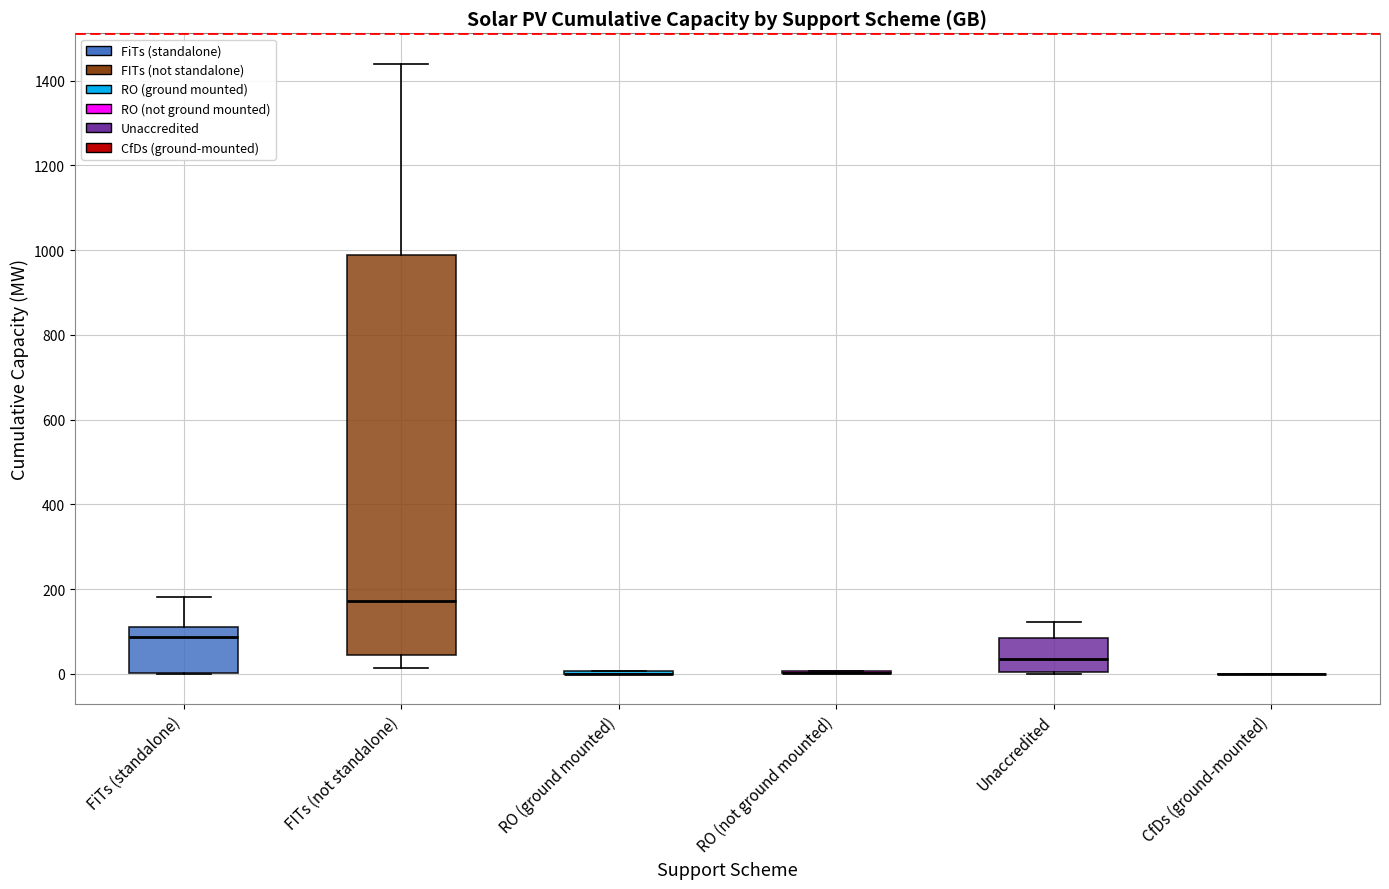

Reading left to right, read every box against the y-axis: the position of its median line, the range the box covers, and the ends of its whiskers. The values are not printed on the chart, so give them approximately, as read against the axis.

FiTs (standalone): median 80, box 0 to 120, whiskers 0 to 180
FITs (not standalone): median 180, box 40 to 980, whiskers 20 to 1440
RO (ground mounted): box collapsed to a line at 0, whiskers 0 to 0
RO (not ground mounted): box collapsed to a line at 0, whiskers 0 to 0
Unaccredited: median 40, box 0 to 80, whiskers 0 to 120
CfDs (ground-mounted): box collapsed to a line at 0, whiskers 0 to 0